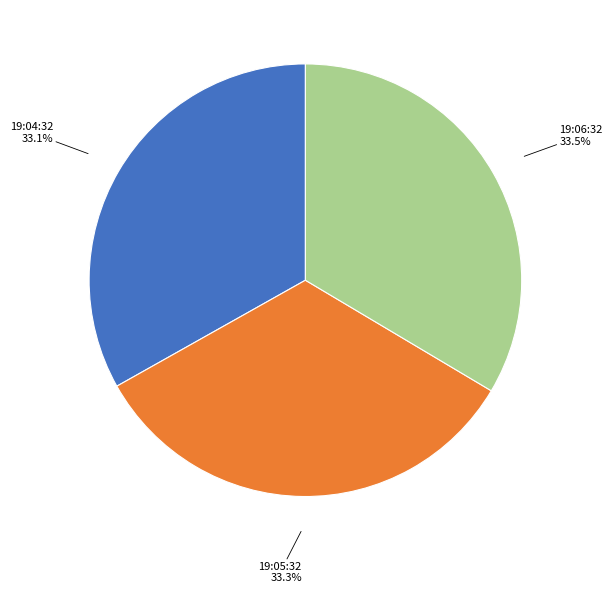

Is there any slice that represents more than half of the pie?

No